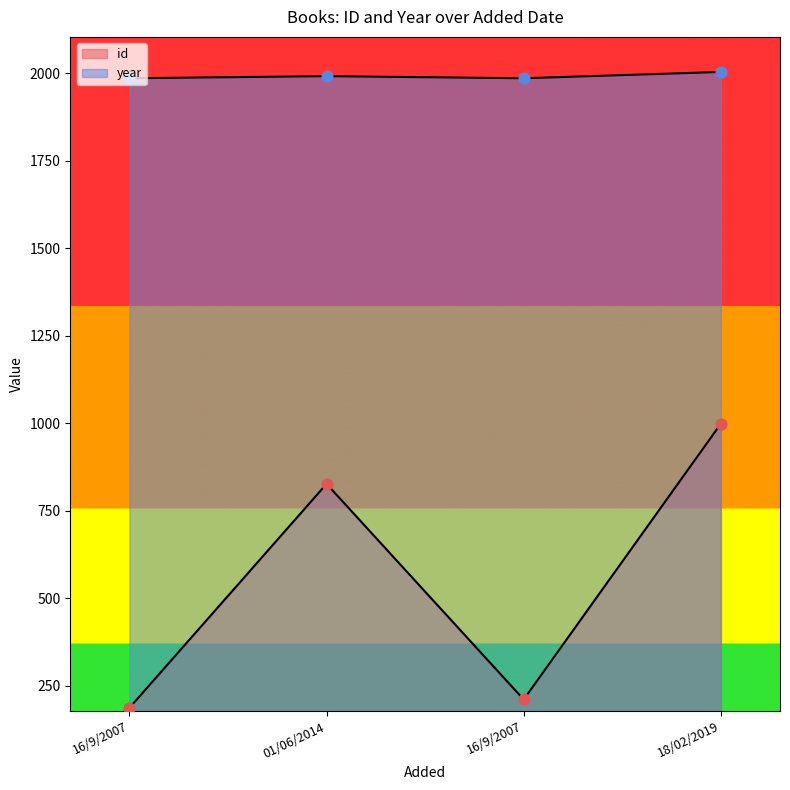

What is the total value across all series at 01/06/2014?

2819